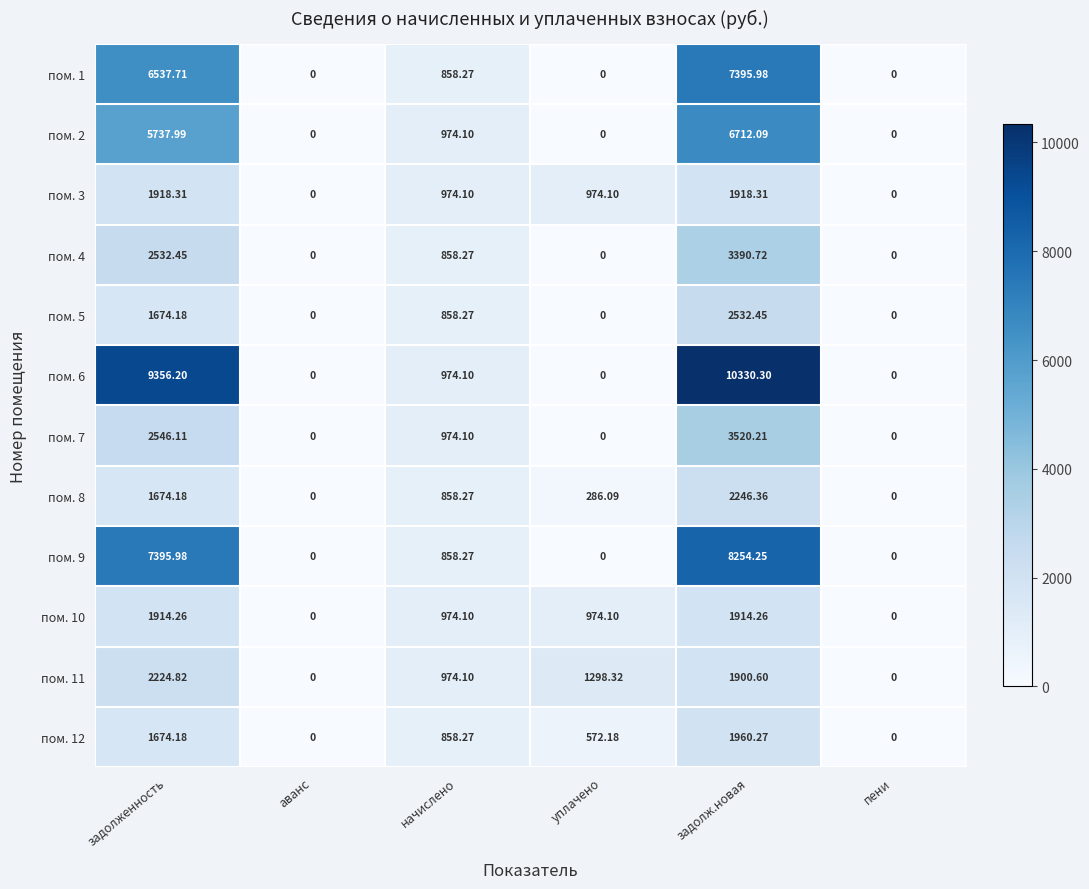

Rank the series by their maximum value, from lowest to highest.

пом. 10, пом. 3, пом. 12, пом. 11, пом. 8, пом. 5, пом. 4, пом. 7, пом. 2, пом. 1, пом. 9, пом. 6